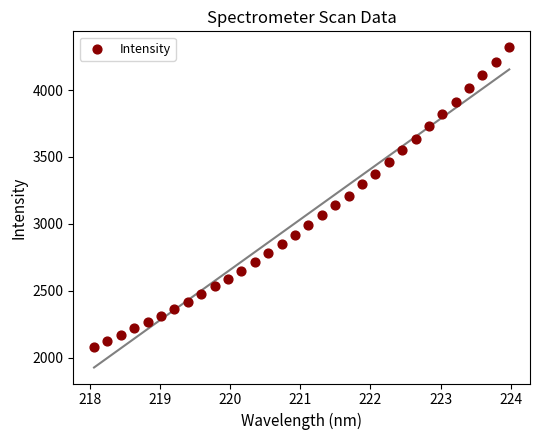

What is the range of X values (max minus min)?

5.9